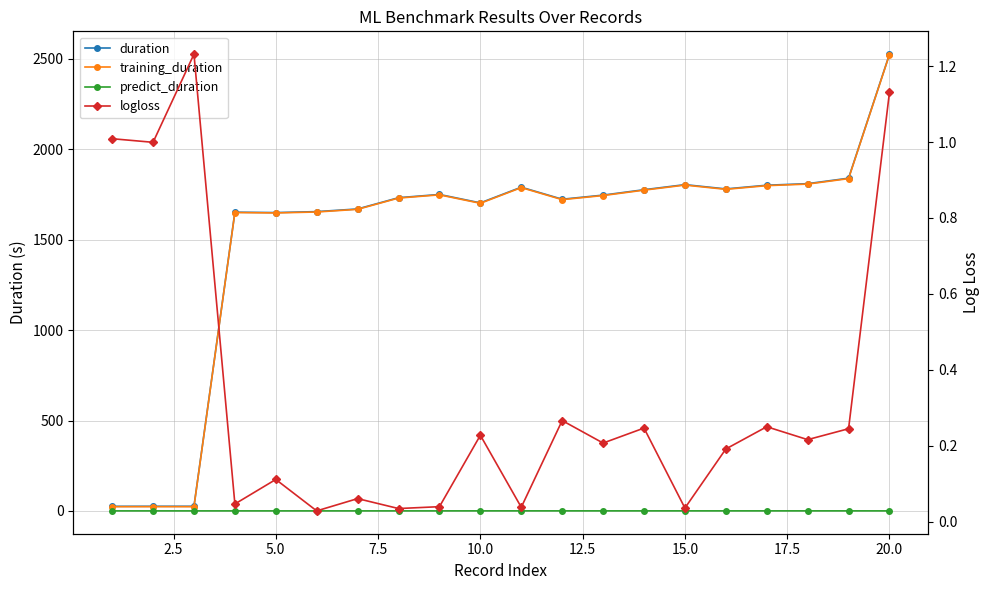

What is the greatest value displayed?

2526.7